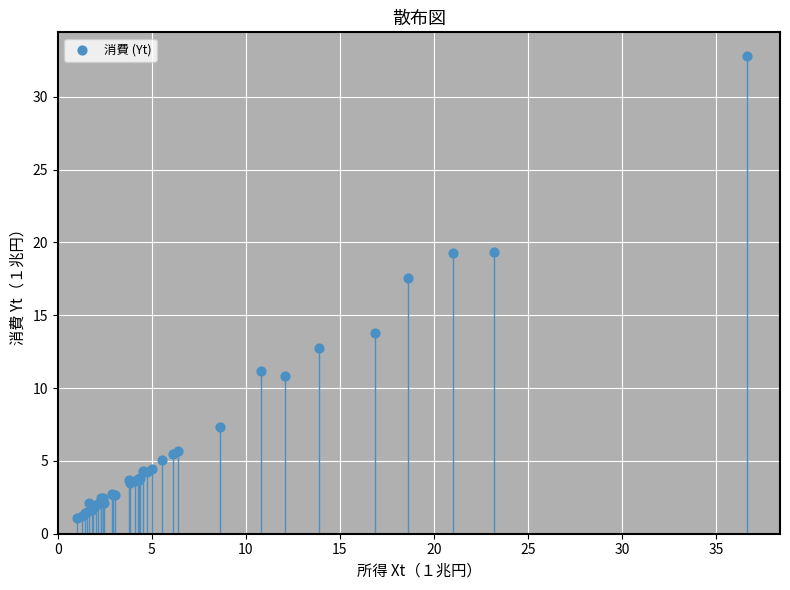

What Y value in the scatter plot is closest to 16?

17.6